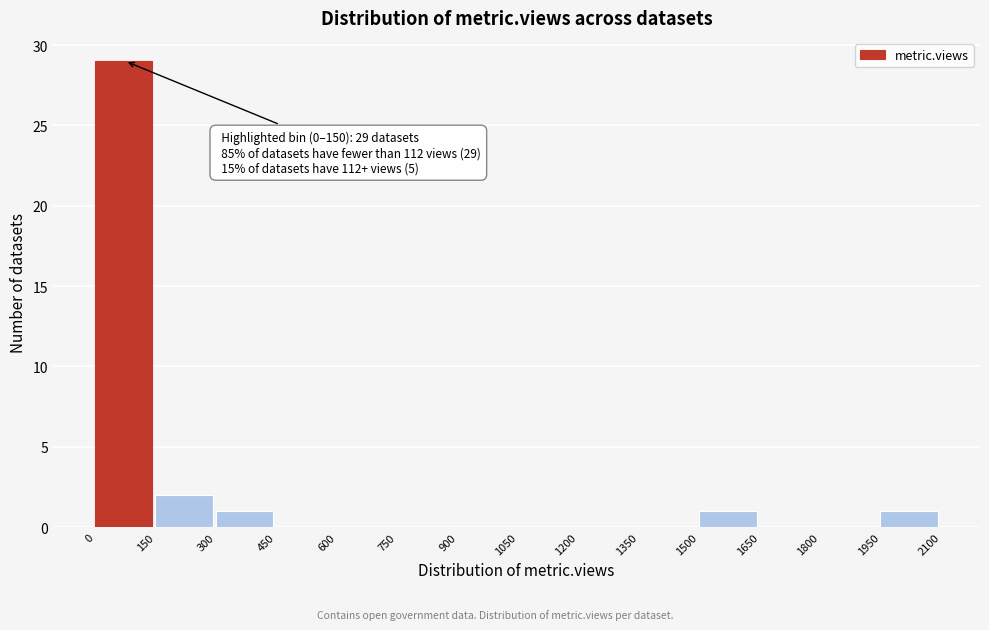

Which range on the x-axis has the tallest bar?

0 to 150